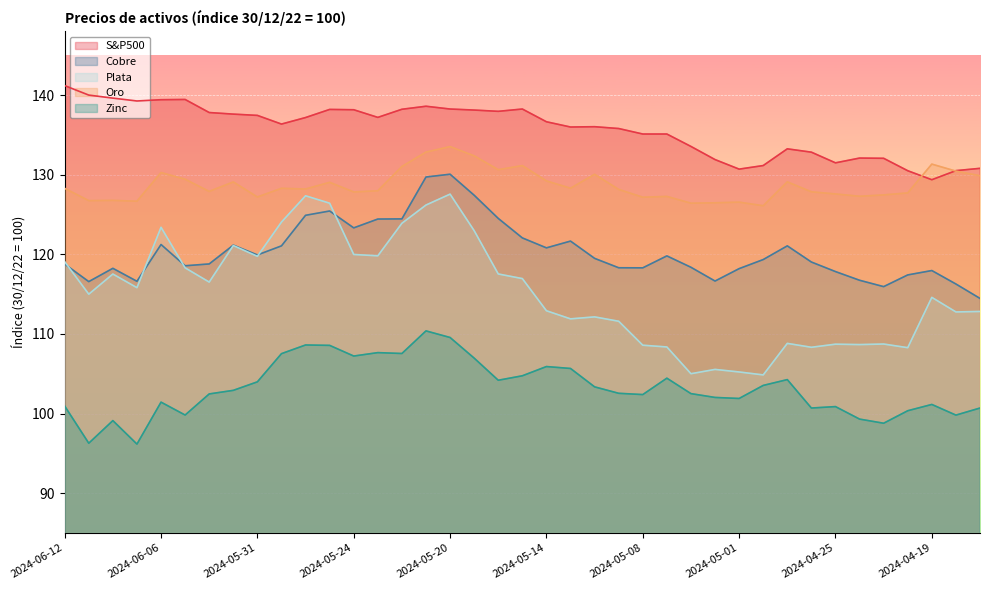

Rank the categories by Cobre value from lowest to highest.

2024-04-17, 2024-04-23, 2024-04-18, 2024-06-11, 2024-06-07, 2024-05-02, 2024-04-24, 2024-04-22, 2024-04-25, 2024-04-19, 2024-05-01, 2024-06-10, 2024-05-08, 2024-05-09, 2024-05-03, 2024-06-05, 2024-06-12, 2024-06-04, 2024-04-26, 2024-04-30, 2024-05-10, 2024-05-07, 2024-05-31, 2024-05-14, 2024-05-30, 2024-04-29, 2024-06-03, 2024-06-06, 2024-05-13, 2024-05-15, 2024-05-24, 2024-05-23, 2024-05-22, 2024-05-16, 2024-05-29, 2024-05-28, 2024-05-17, 2024-05-21, 2024-05-20